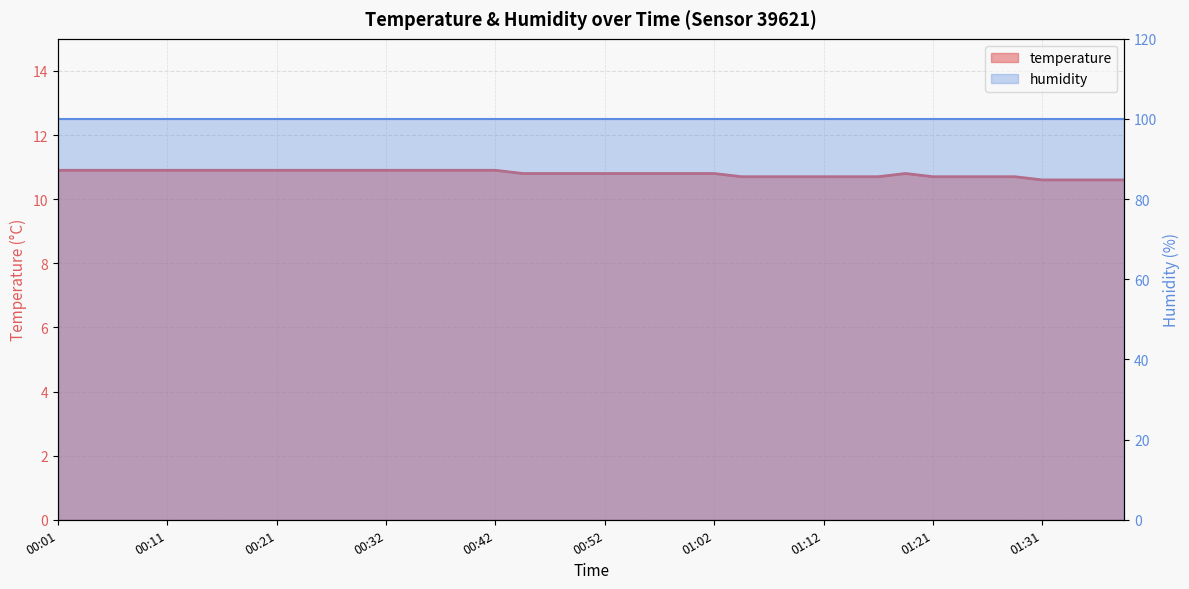

True or false: the data shows 10.8 at 00:47.

True